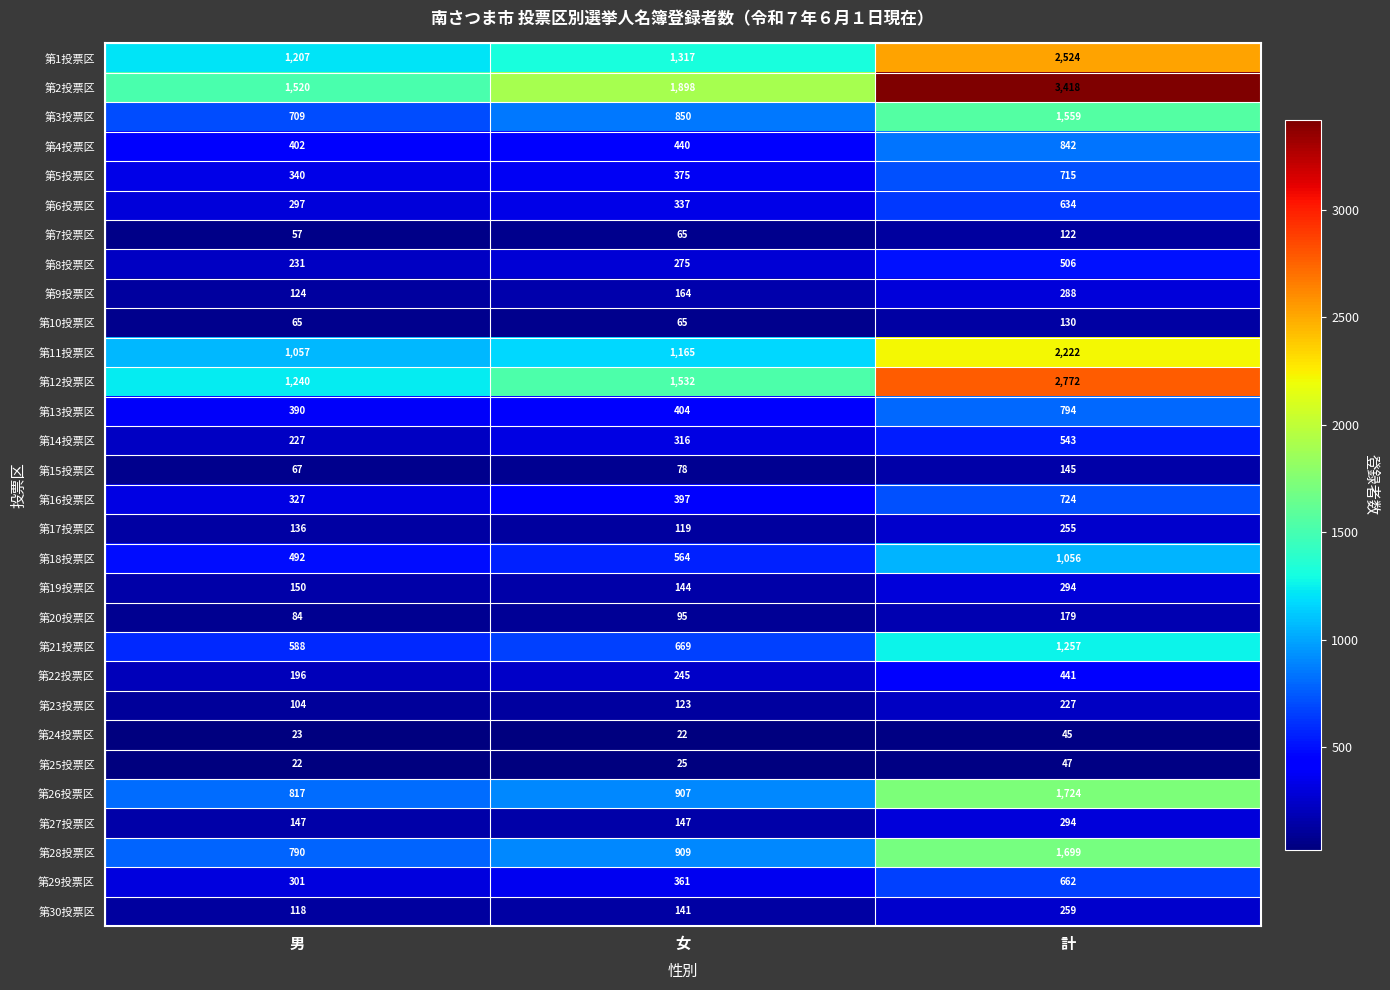

How many distinct data groups are displayed?

30